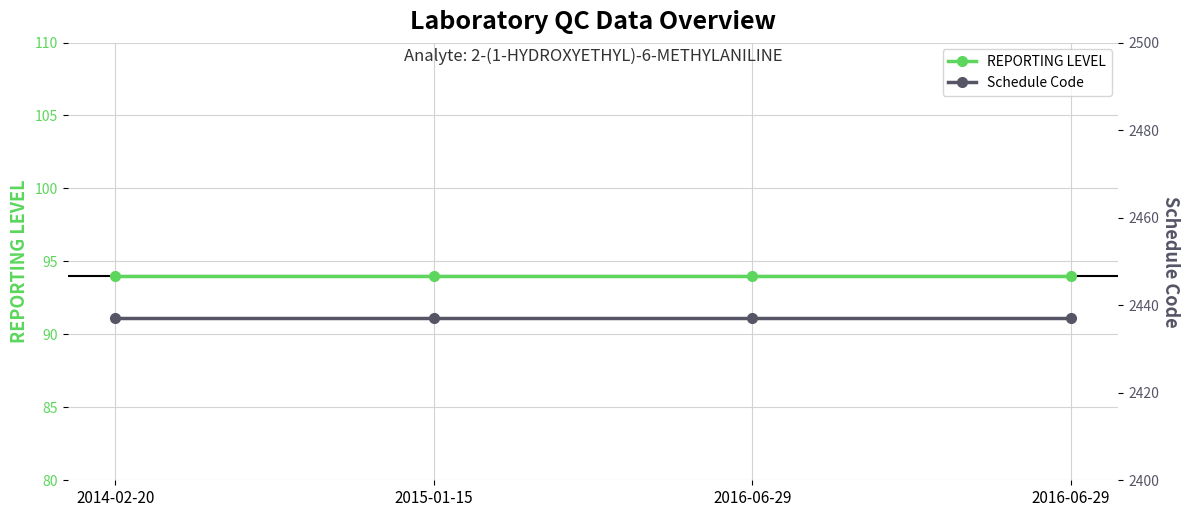

Reading left to right, transcribe all the data shown in this chart.

REPORTING LEVEL: 2014-02-20=94	2015-01-15=94	2016-06-29=94	2016-06-29=94
Schedule Code: 2014-02-20=2437	2015-01-15=2437	2016-06-29=2437	2016-06-29=2437